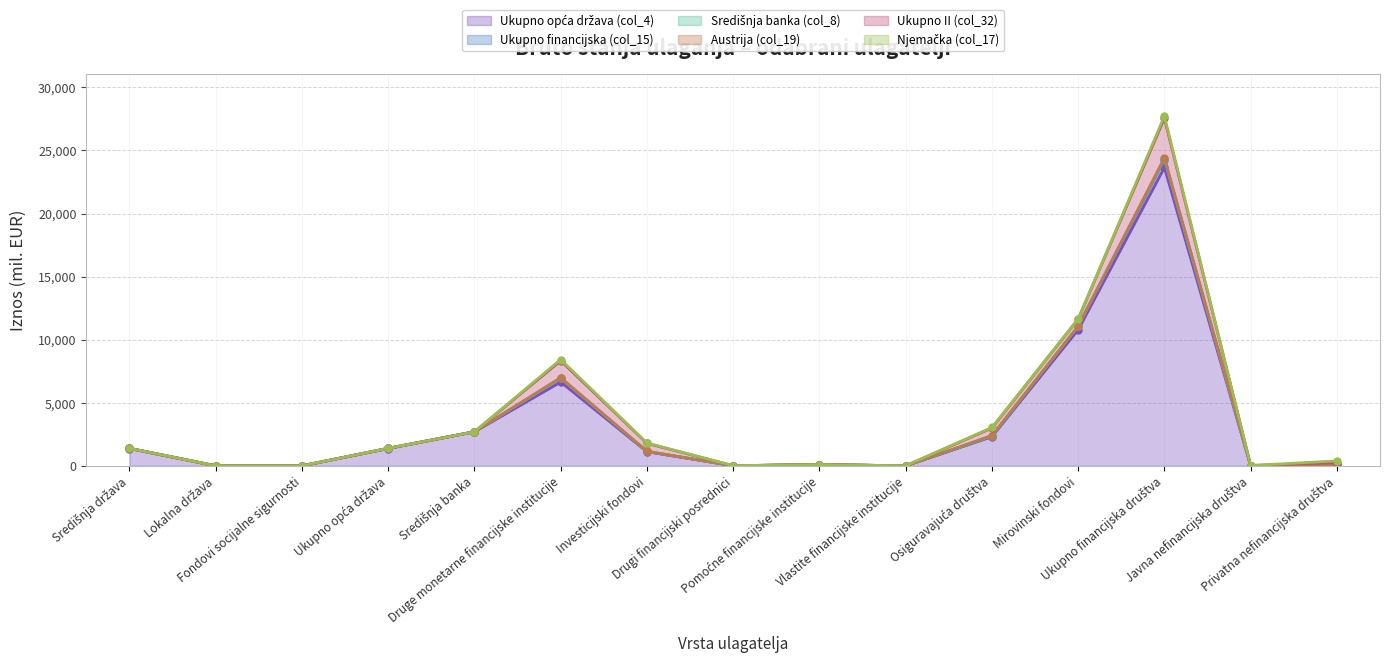

What is the label of the 1st point from the right?

Privatna nefinancijska društva